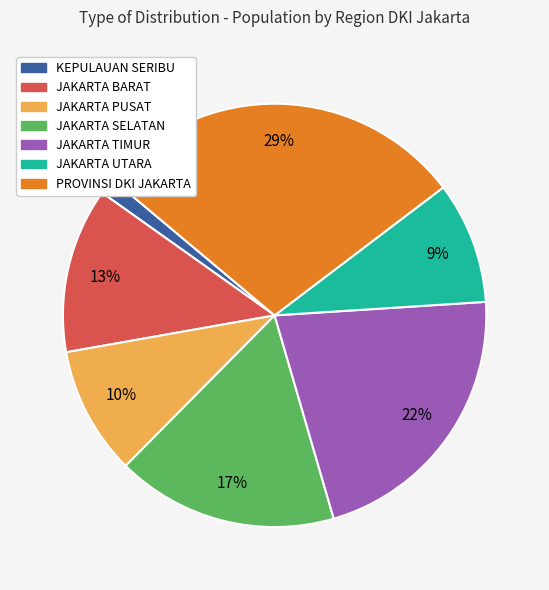

What is the largest slice in the pie chart?

PROVINSI DKI JAKARTA